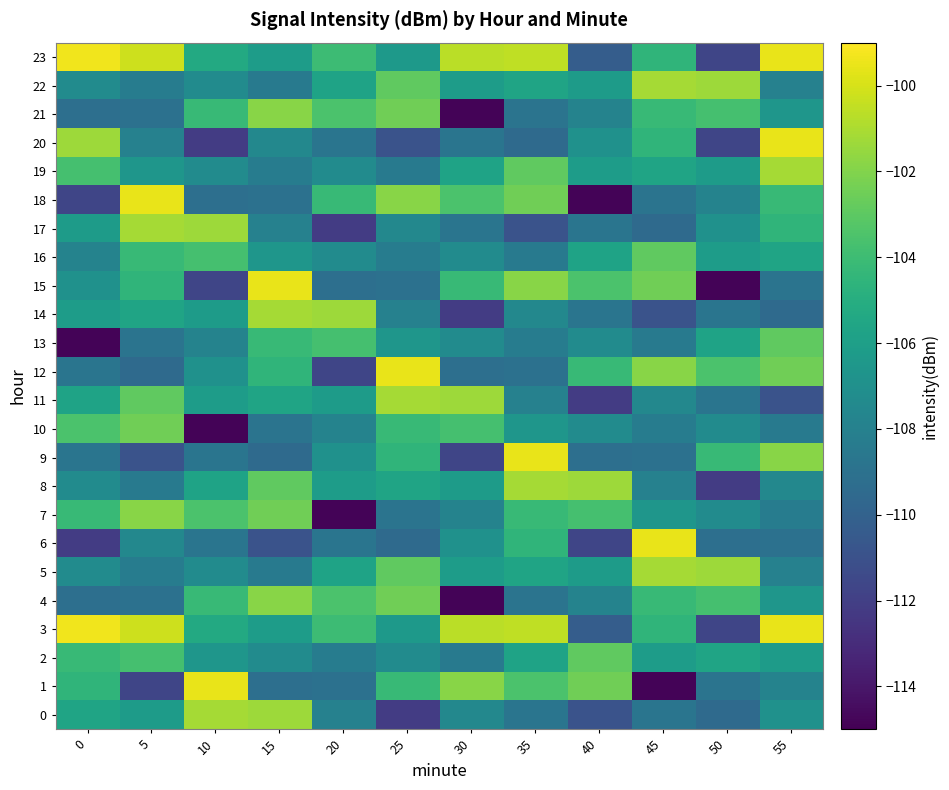

Rank the series at 20 from highest to lowest value.

14, 4, 21, 13, 3, 23, 18, 5, 22, 8, 11, 9, 19, 16, 10, 0, 2, 6, 20, 1, 15, 12, 17, 7